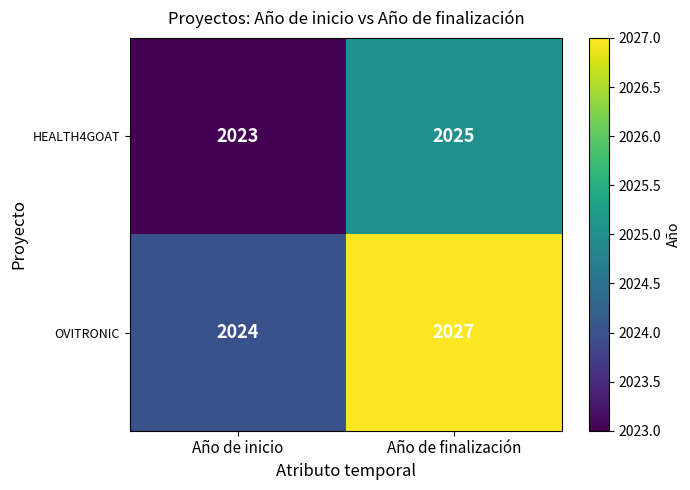

What is the sum of the OVITRONIC values at Año de inicio and Año de finalización?

4051